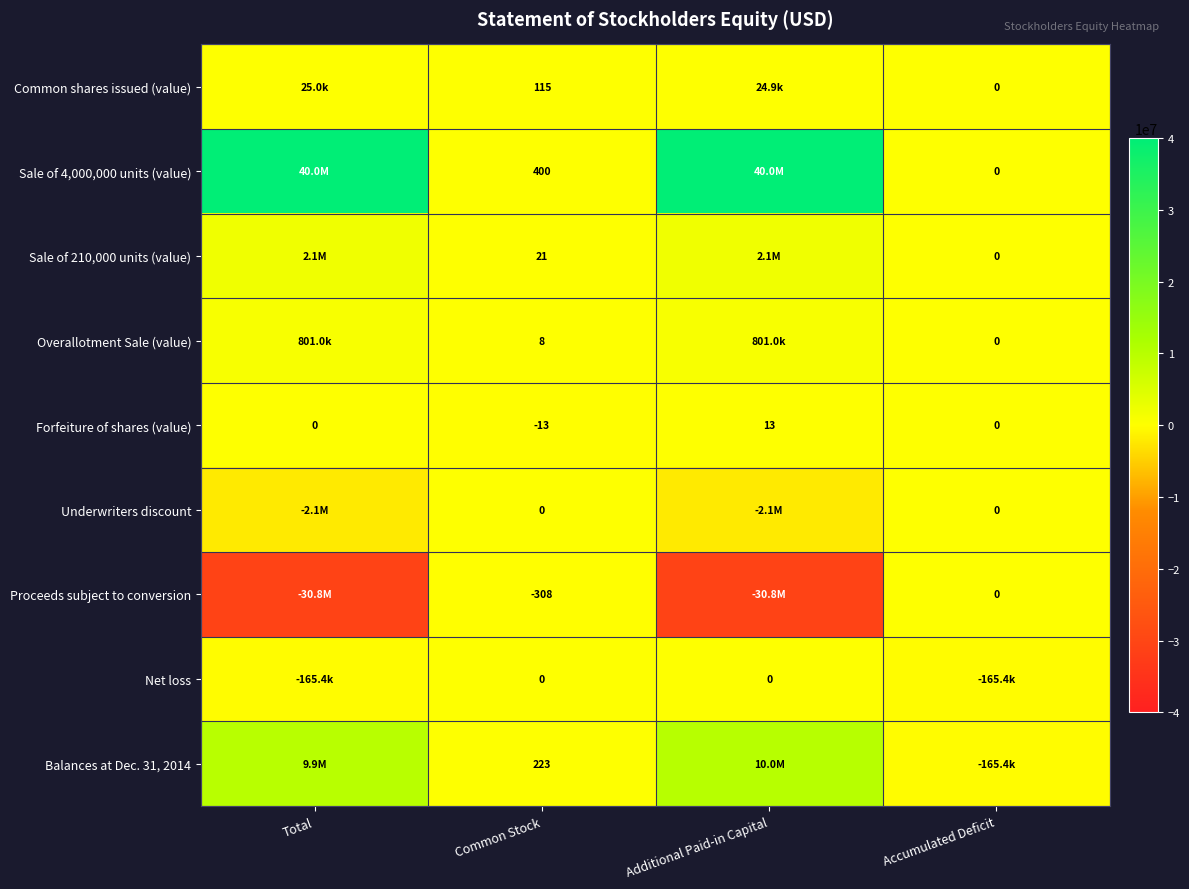

How many Forfeiture of shares (value) values are between 0 and 13?

3